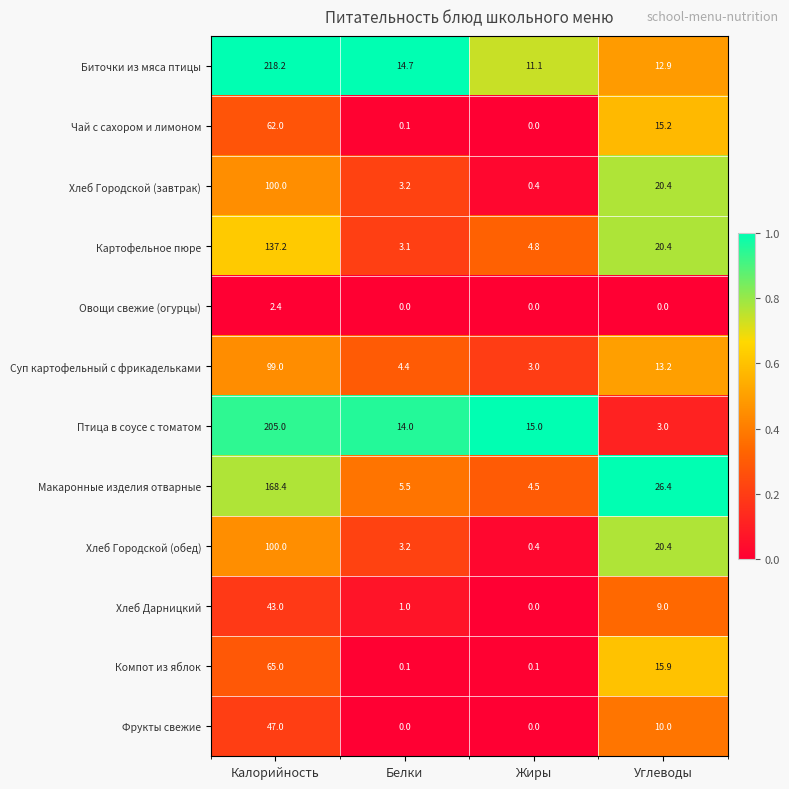

At which label does Чай с сахором и лимоном reach its peak?

Калорийность